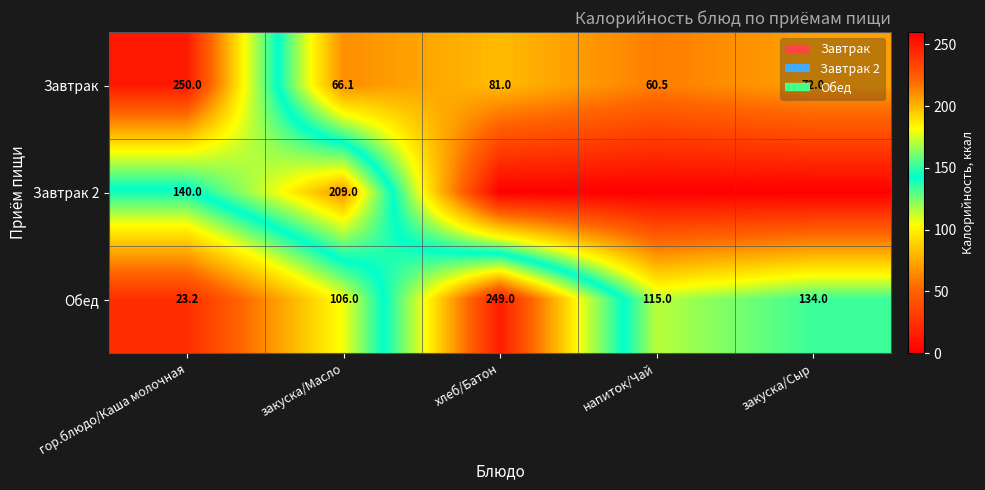

How many series are shown in this chart?

3